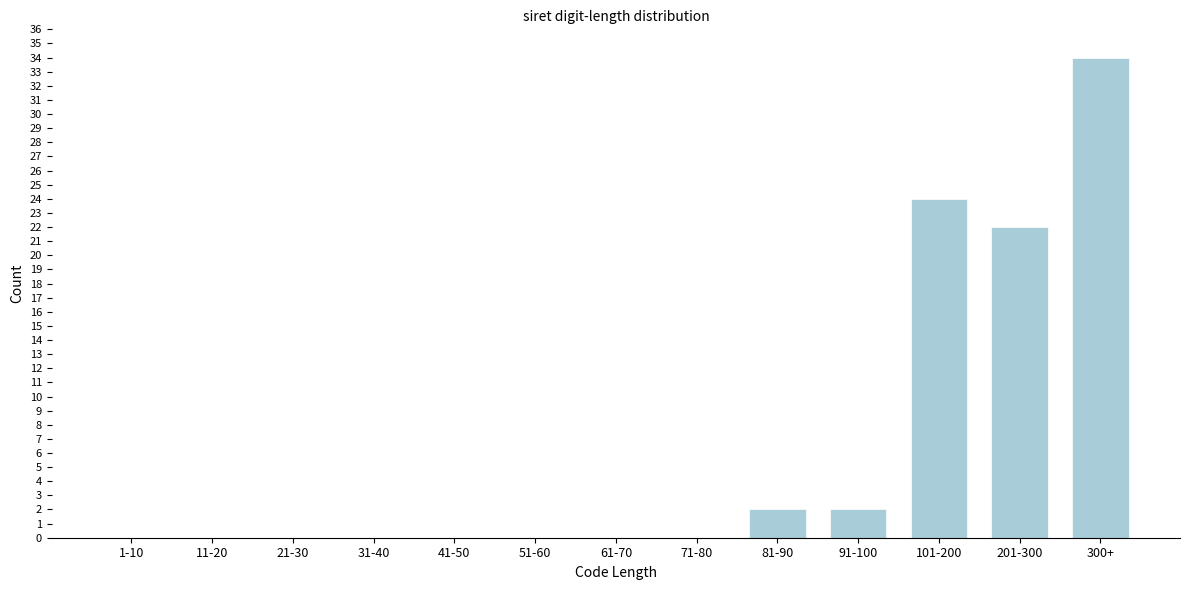

Reading left to right, list all the values displayed in this chart.

1-10=0	11-20=0	21-30=0	31-40=0	41-50=0	51-60=0	61-70=0	71-80=0	81-90=2	91-100=2	101-200=24	201-300=22	300+=34